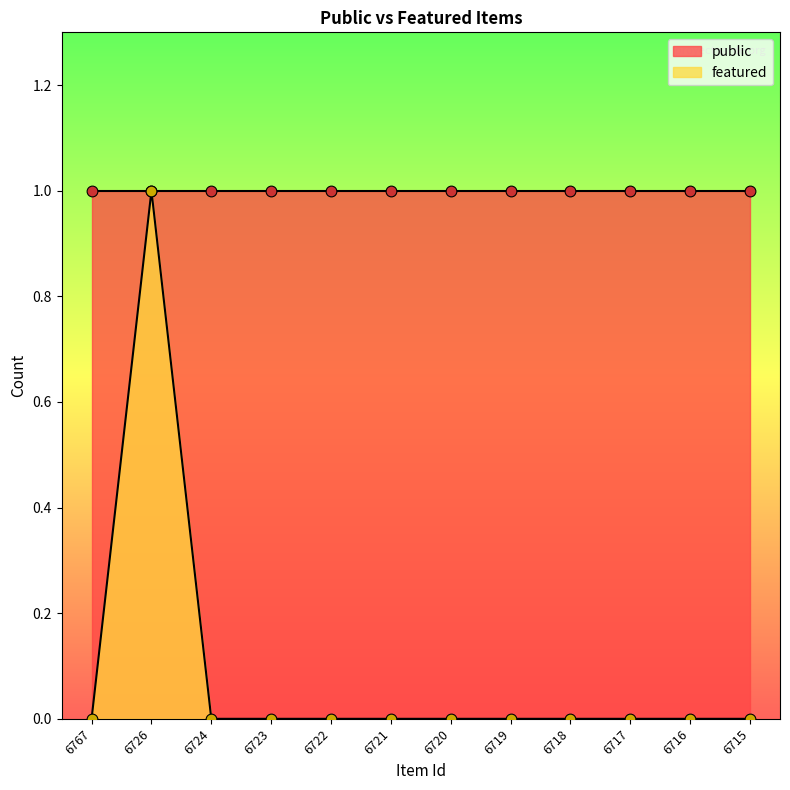

Which has a higher value, 6715 or 6719?

6715